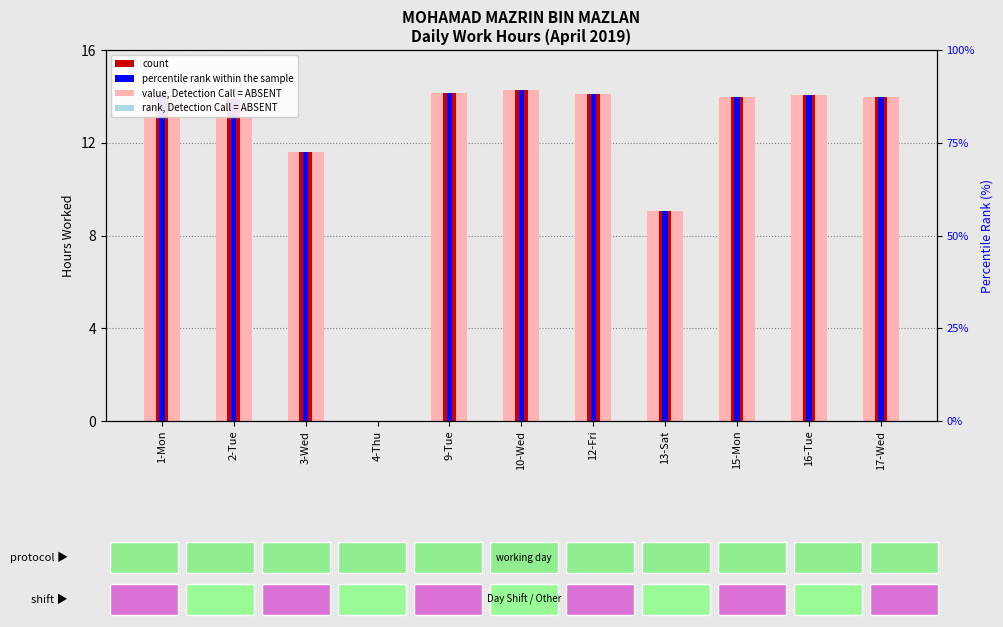

Rank the series at 2-Tue from lowest to highest value.

value, Detection Call = ABSENT, count, rank, Detection Call = ABSENT